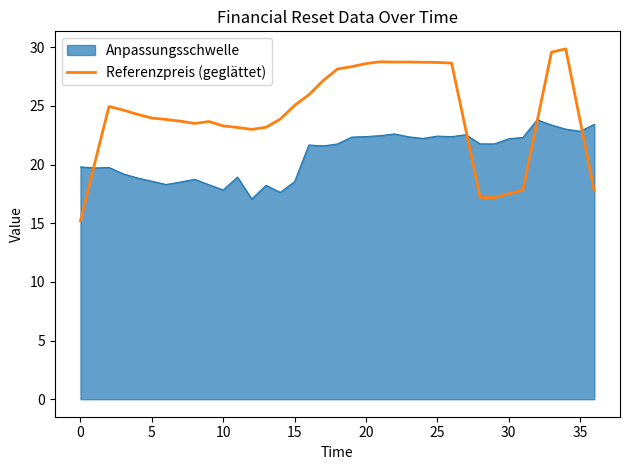

What is the greatest value displayed?

29.9